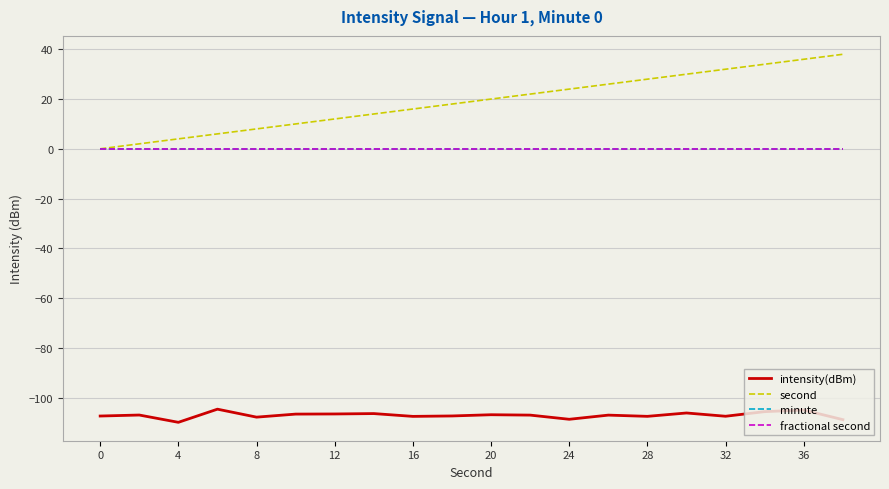

Rank the series by their maximum value, from highest to lowest.

second, minute, fractional second, intensity(dBm)